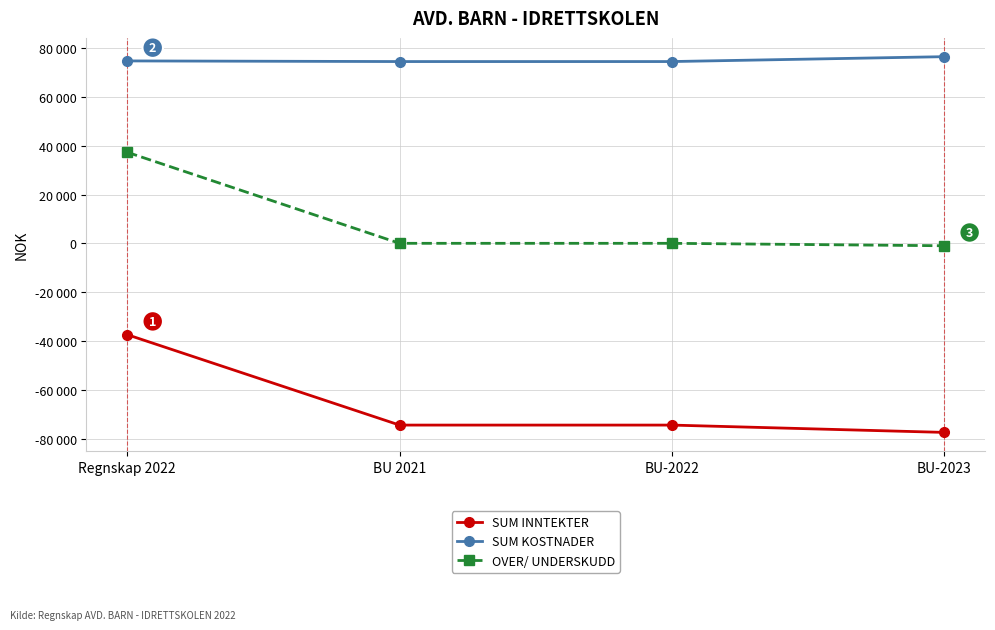

At Regnskap 2022, list the series in order from largest to smallest.

SUM KOSTNADER, OVER/ UNDERSKUDD, SUM INNTEKTER